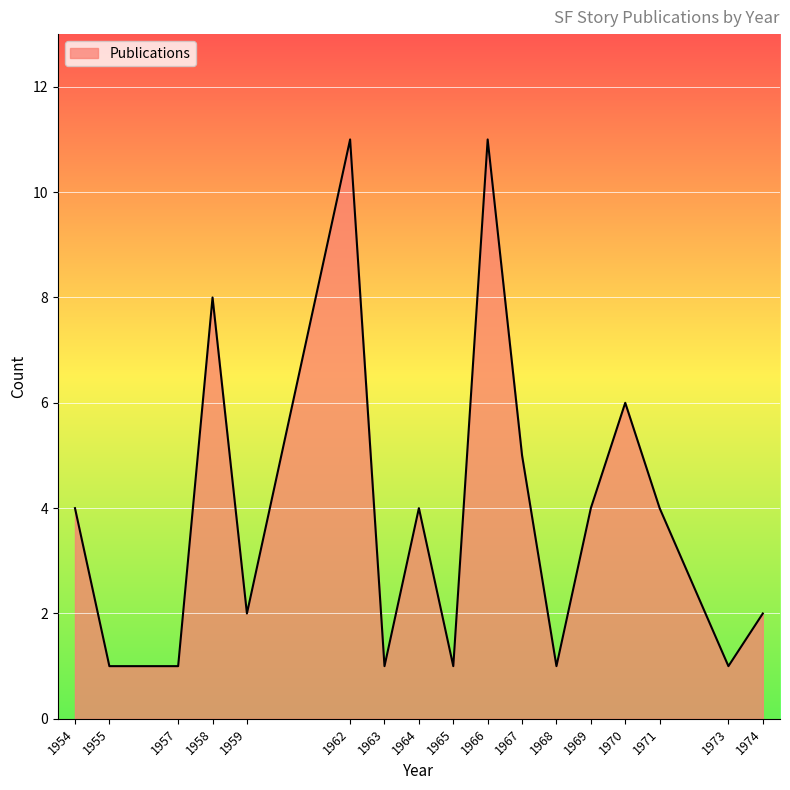

What is the difference between the maximum and minimum values?

10